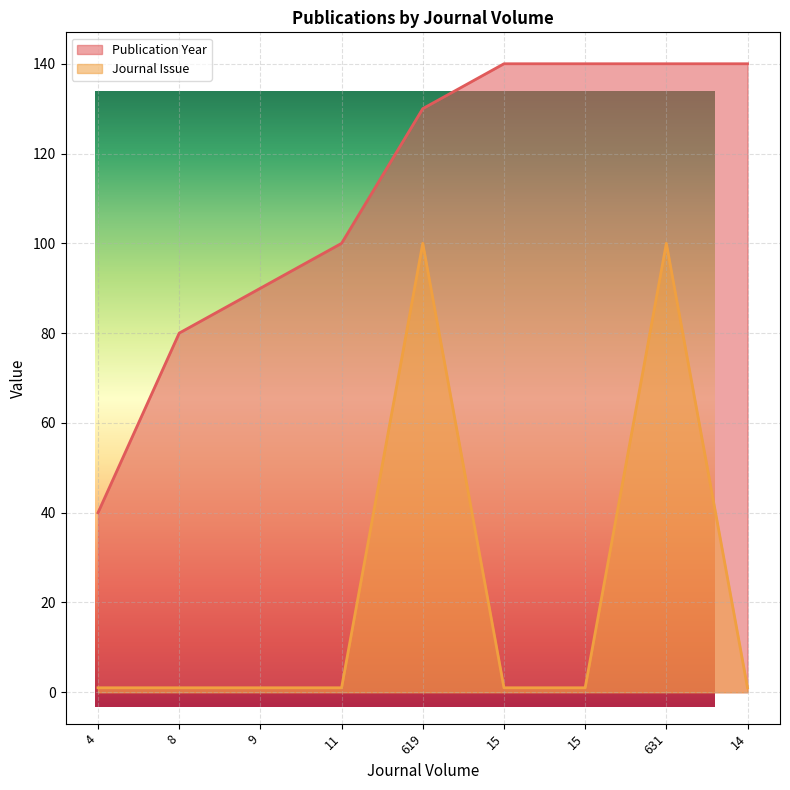

The Publication Year series shows 131 at 9. True or false?

False